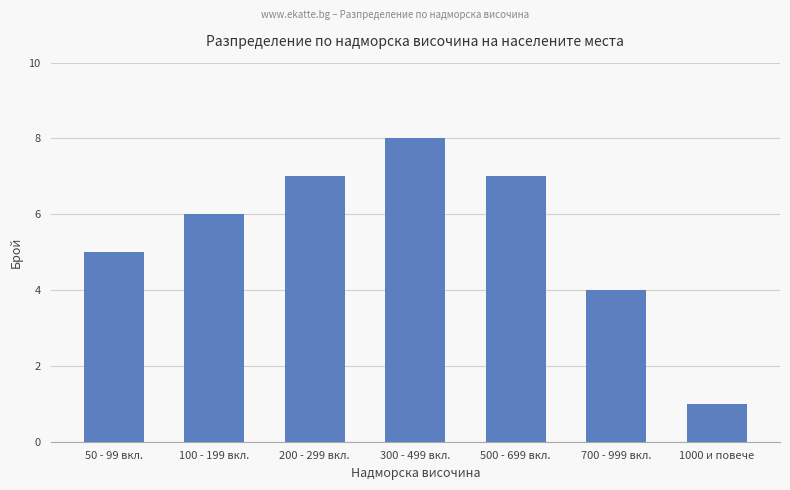

How many distinct data groups are displayed?

1